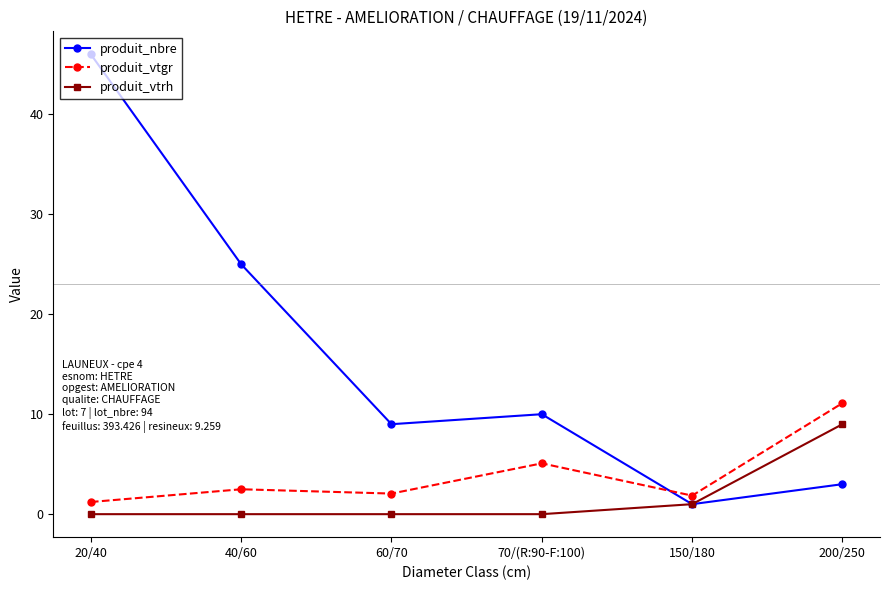

What is the difference between the produit_nbre values at 20/40 and 150/180?

45.0